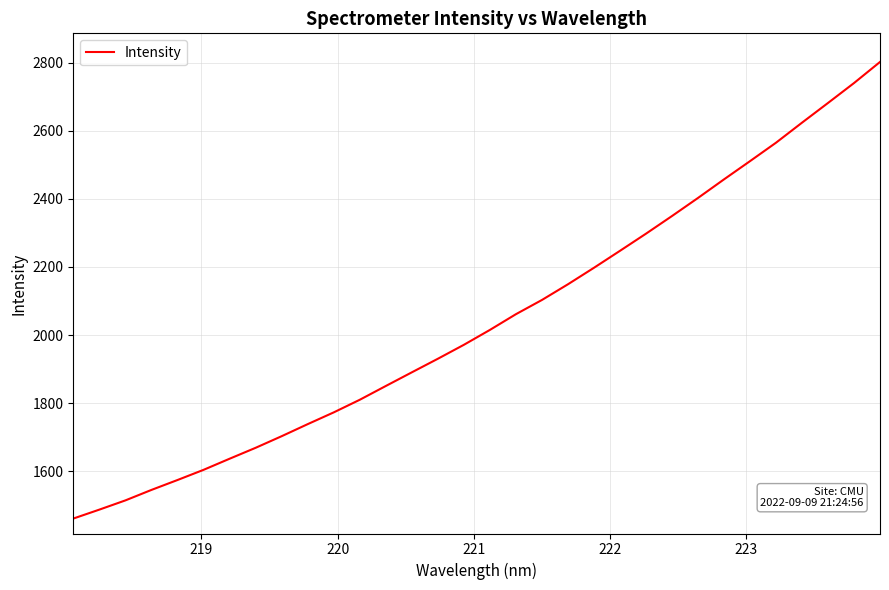

What is the greatest value displayed?

2801.8